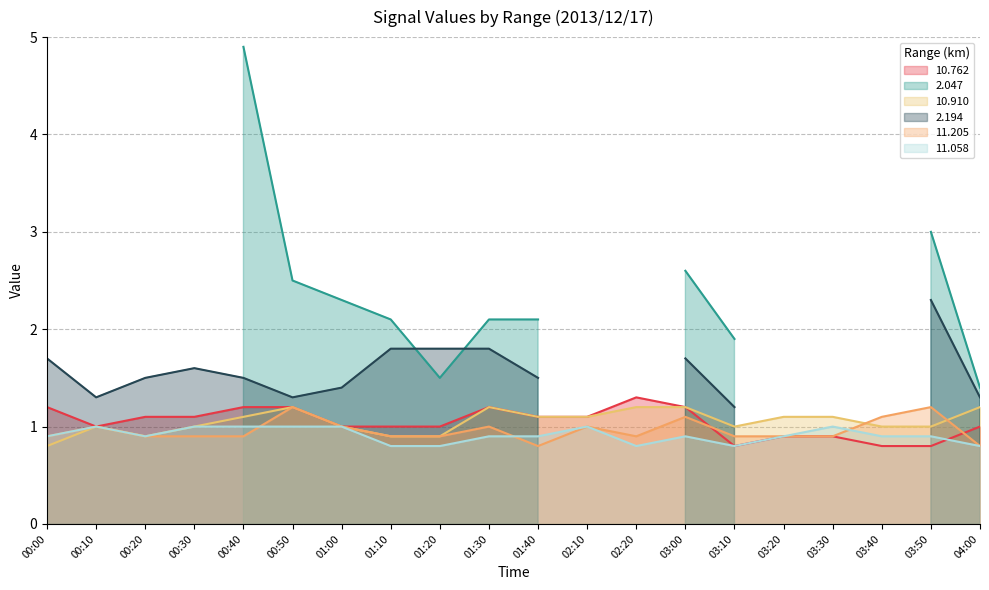

What is the value of the 10.910 point at the 4th from the left?

1.0